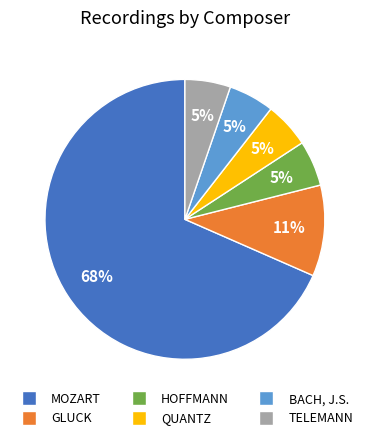

Does TELEMANN represent more than half of the total?

No